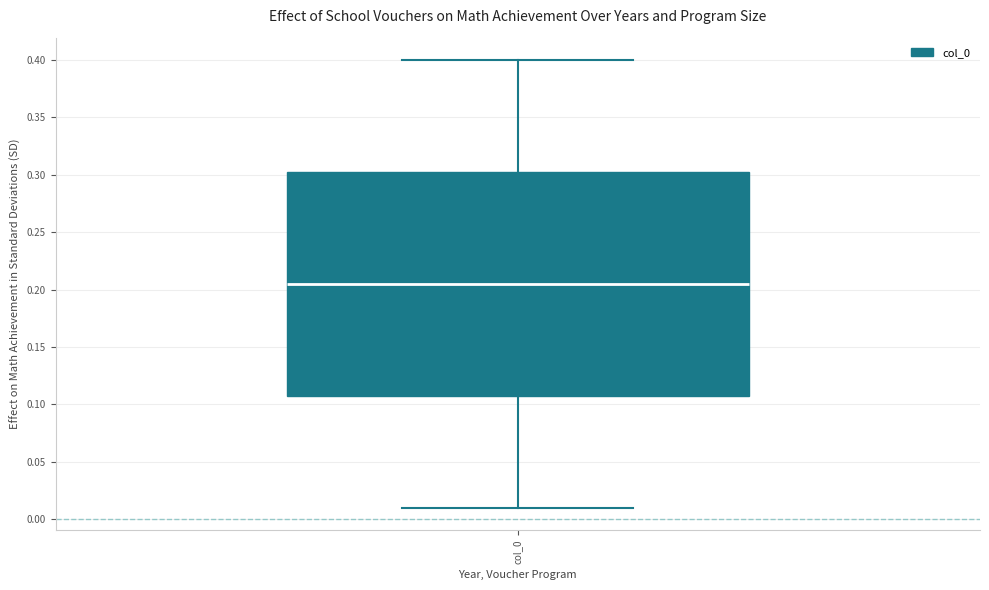

Read this box plot against the y-axis: the position of the median line, the range covered by the box, and the ends of both whiskers. The values are not printed on the chart, so give them approximately, as read against the axis.

median 0.205, box 0.110 to 0.305, whiskers 0.010 to 0.400